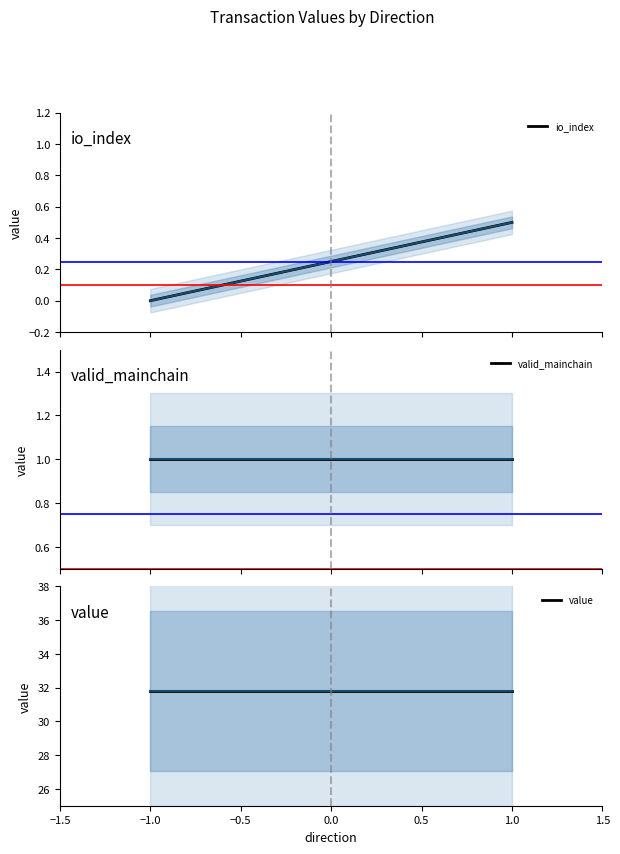

The value series shows 15.9 at −1.0. True or false?

False